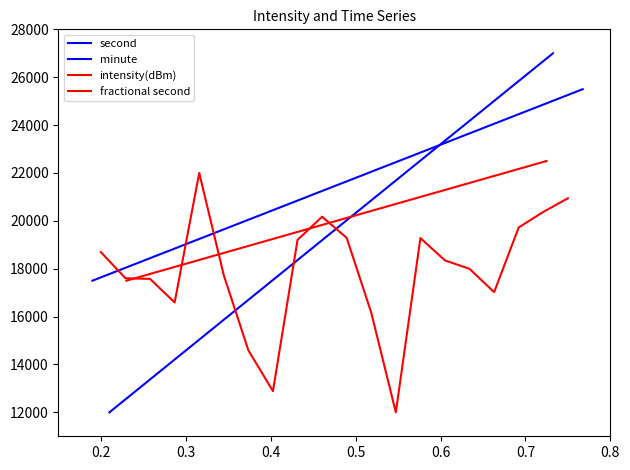

Rank the series at 0.5 from lowest to highest value.

second, fractional second, minute, intensity(dBm)